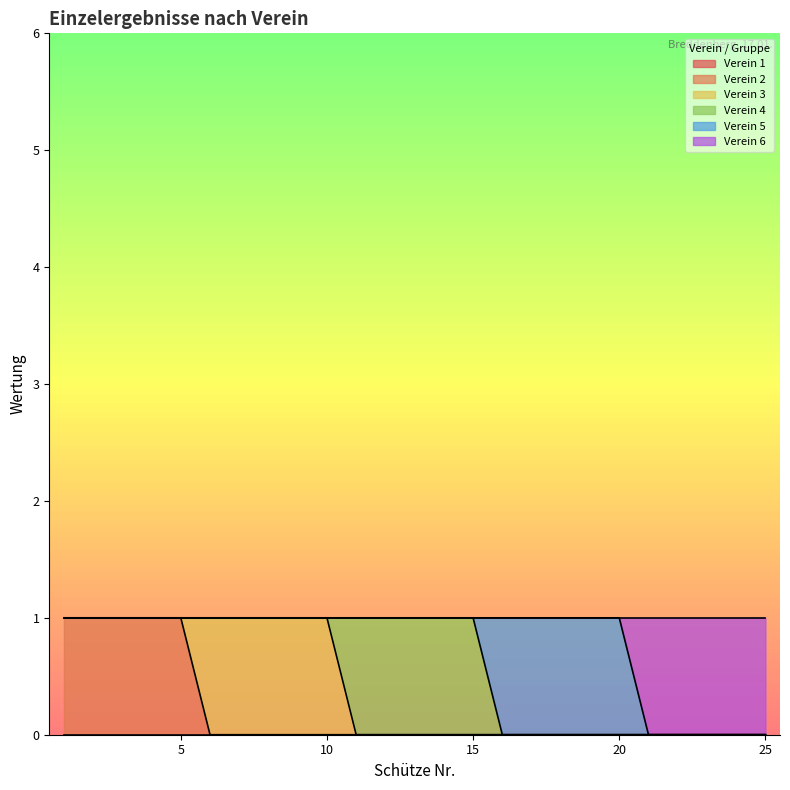

True or false: Verein 6 and Verein 4 cross at least once.

False